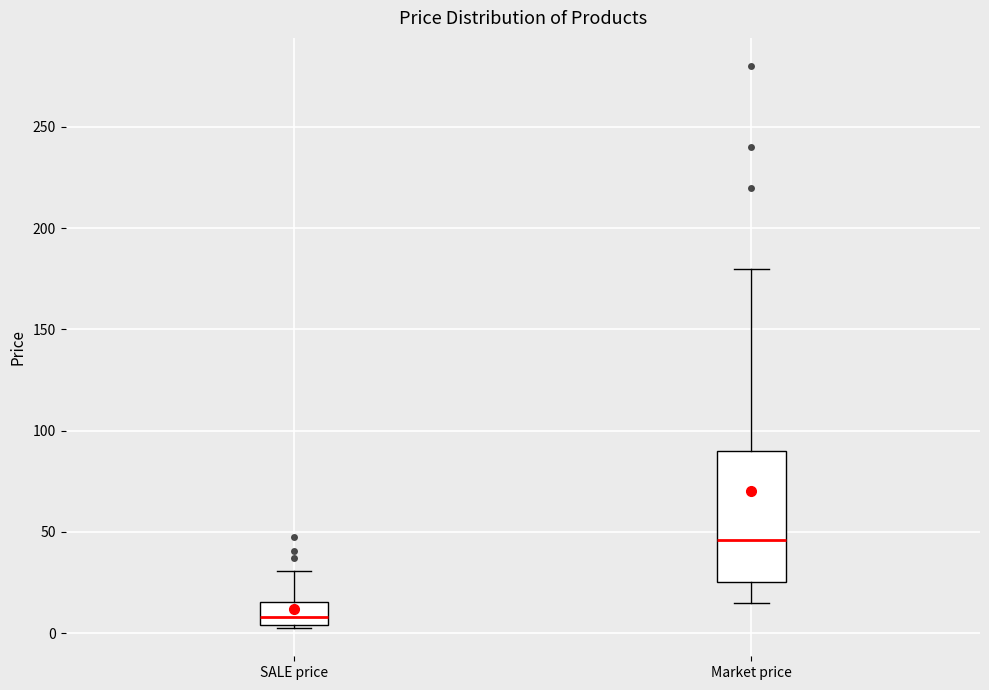

Reading left to right, read every box against the y-axis: the position of its median line, the range the box covers, and the ends of its whiskers. The values are not printed on the chart, so give them approximately, as read against the axis.

SALE price: median 10, box 5 to 15, whiskers 5 (just below the box's lower edge) to 30
Market price: median 45, box 25 to 90, whiskers 15 to 180